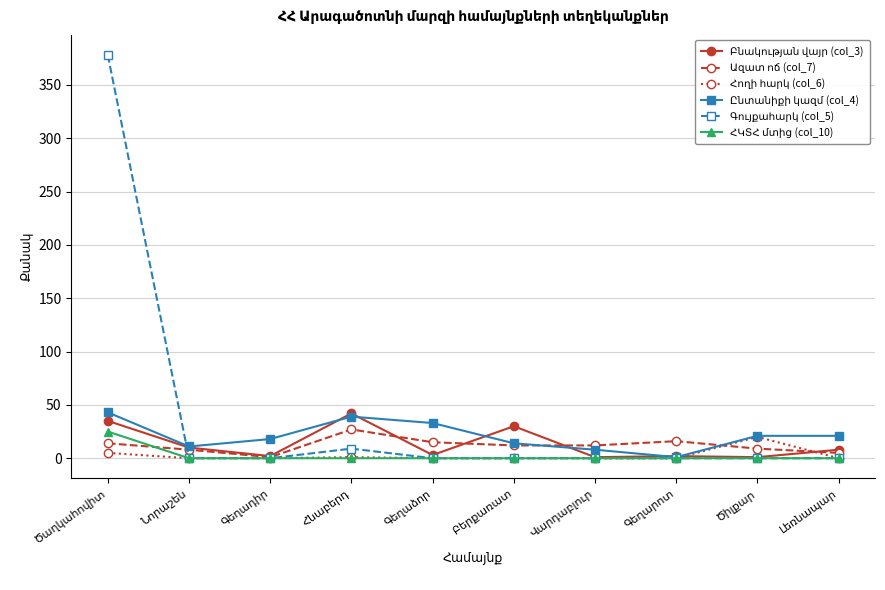

What is the maximum value shown in the chart?

378